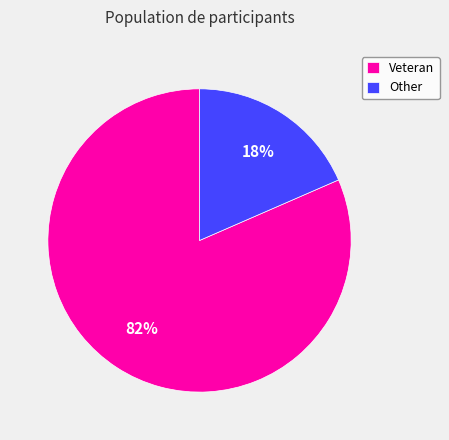

To the nearest percent, what portion does Other represent?

18%